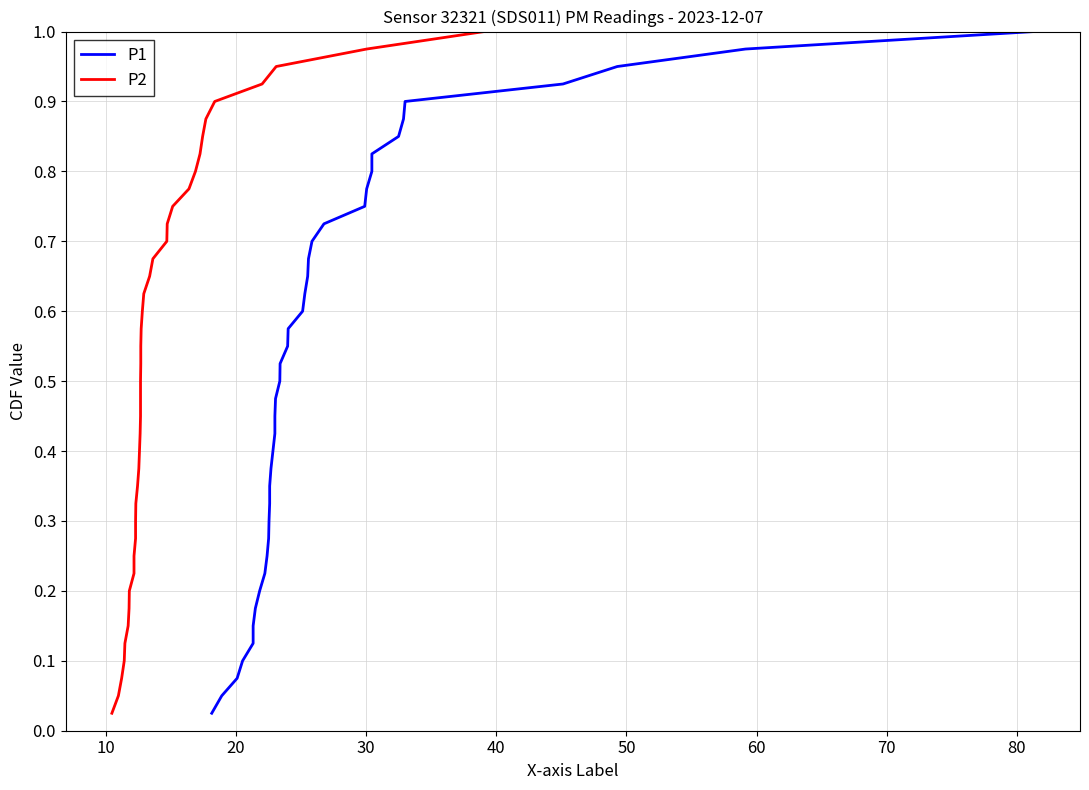

Reading left to right, extract all data points from this chart.

P1: 0.0	0.1	0.1	0.1	0.1	0.1	0.2	0.2	0.2	0.2	0.3	0.3	0.3	0.3	0.4	0.4	0.4	0.5	0.5	0.5	0.5	0.6	0.6	0.6	0.6	0.7	0.7	0.7	0.7	0.8	0.8	0.8	0.8	0.8	0.9	0.9	0.9	0.9	1.0	1.0
P2: 0.0	0.1	0.1	0.1	0.1	0.1	0.2	0.2	0.2	0.2	0.3	0.3	0.3	0.3	0.4	0.4	0.4	0.5	0.5	0.5	0.5	0.6	0.6	0.6	0.6	0.7	0.7	0.7	0.7	0.8	0.8	0.8	0.8	0.8	0.9	0.9	0.9	0.9	1.0	1.0